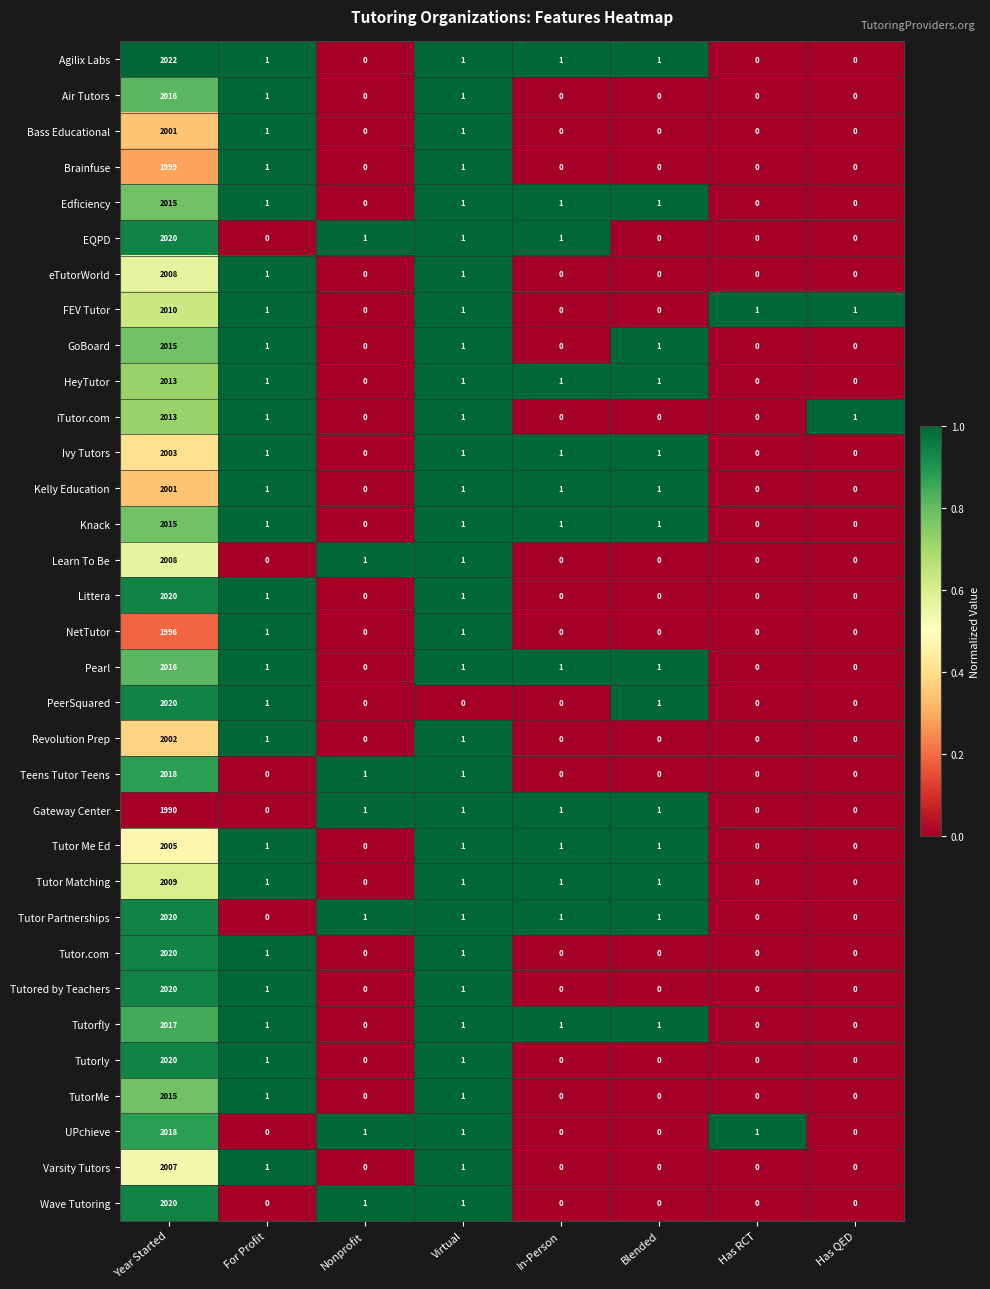

At which label does iTutor.com reach its peak?

Year Started